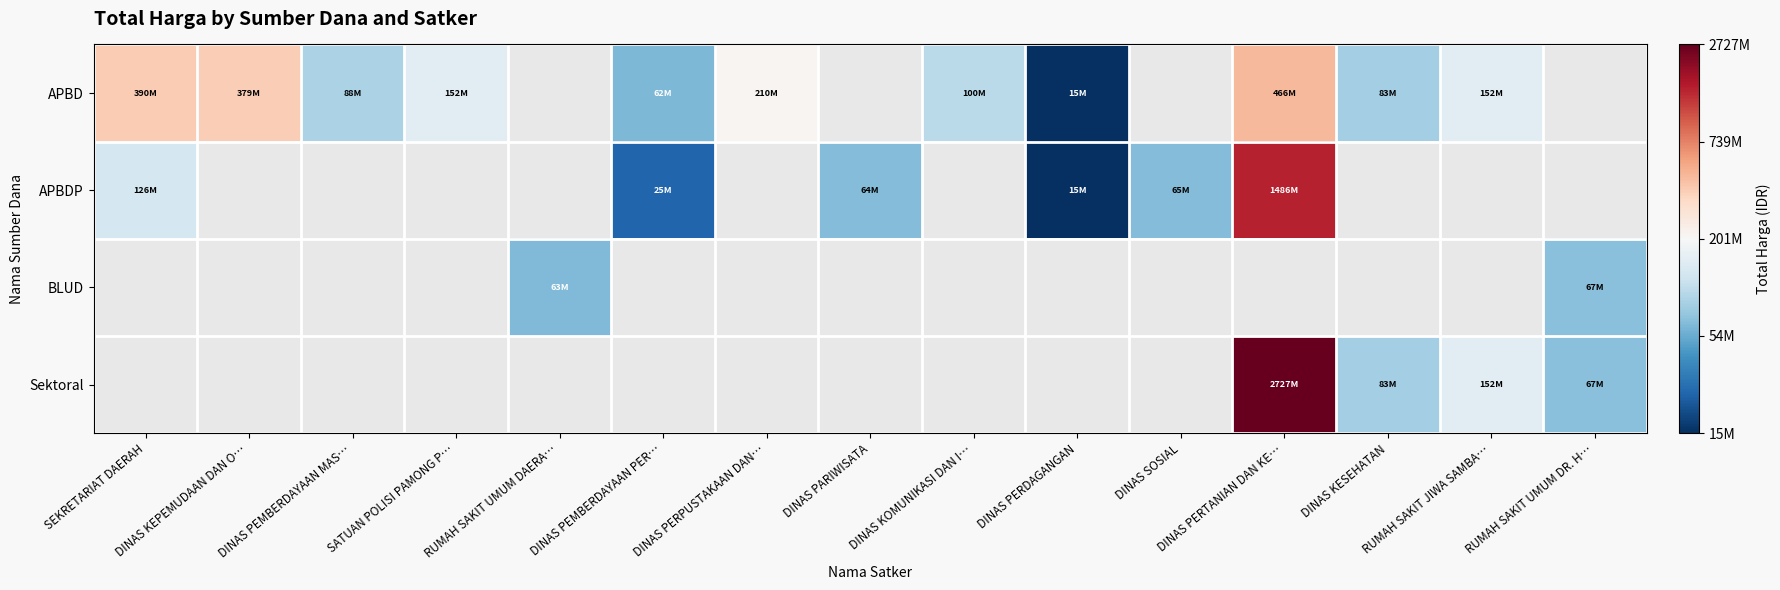

Which has a higher value, DINAS PERTANIAN DAN KE… or DINAS KESEHATAN?

DINAS PERTANIAN DAN KE…